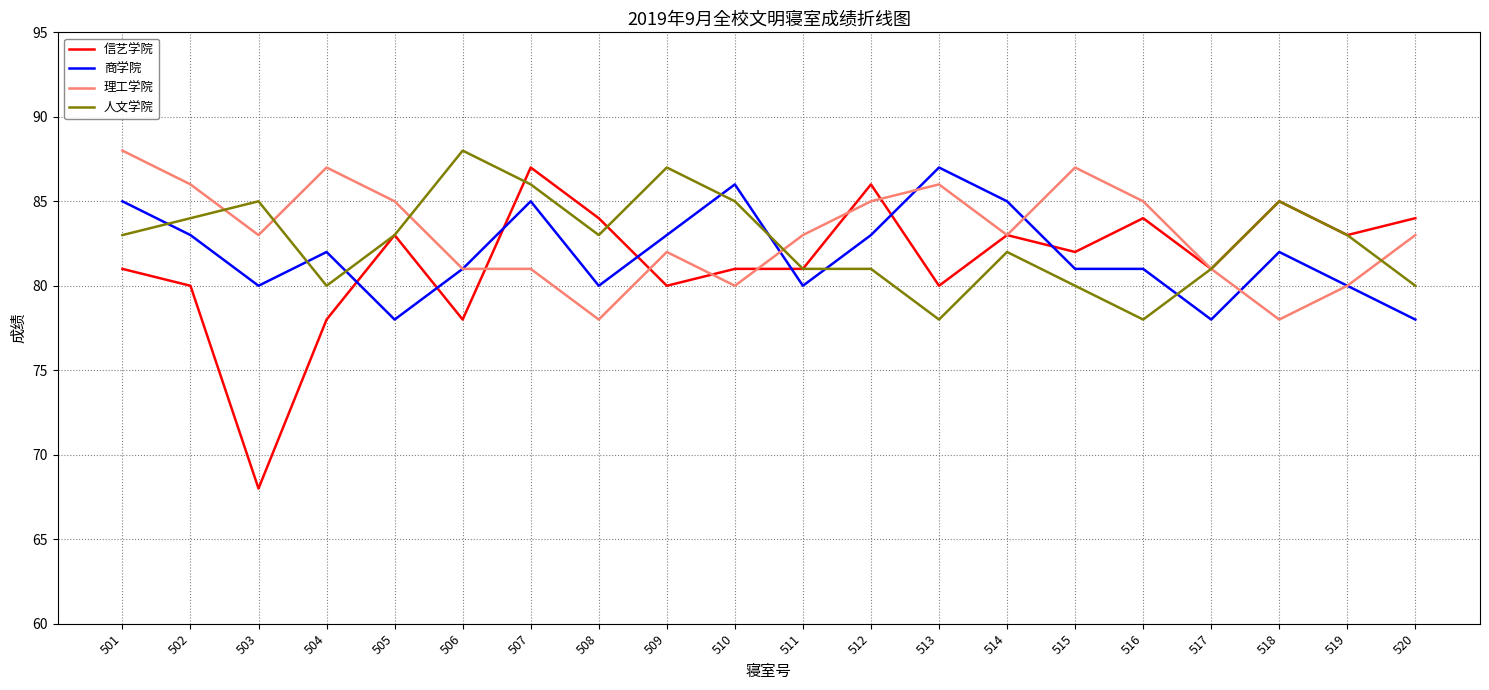

Which series has the largest total across all categories?

理工学院